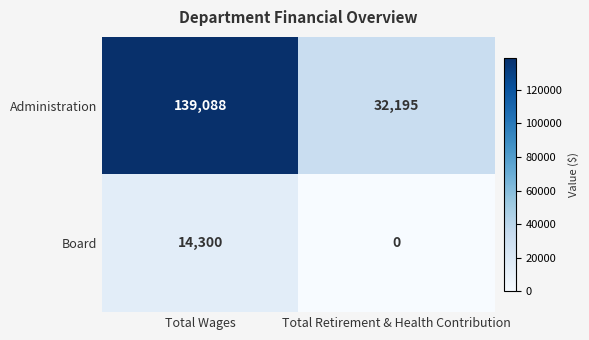

What is the total value across all series at Total Wages?

153388